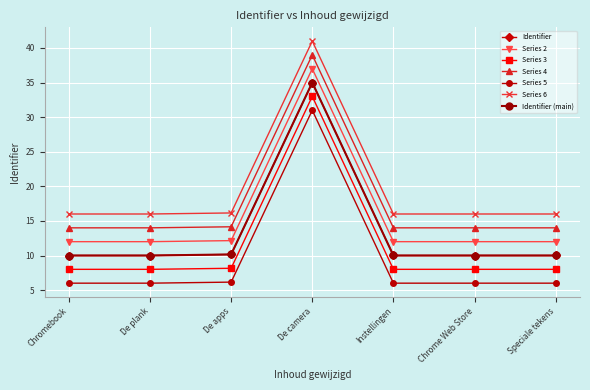

Does the chart have visible grid lines?

Yes